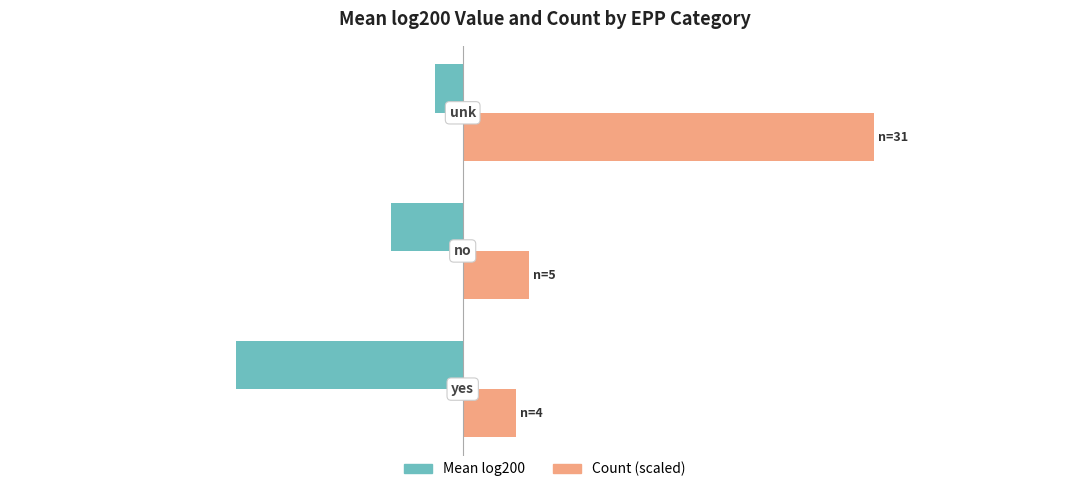

Which series has the largest range (max minus min)?

Count (scaled)